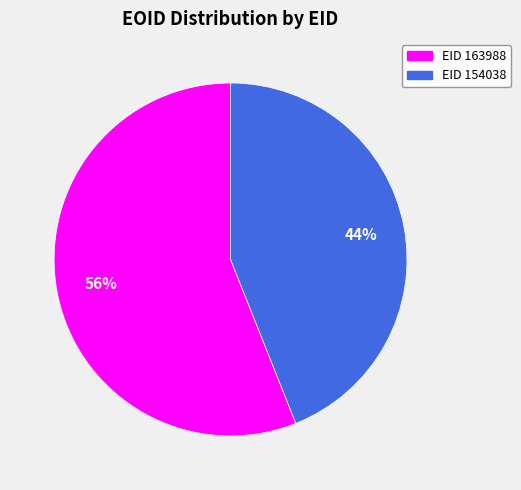

Is there a majority slice in this chart?

Yes